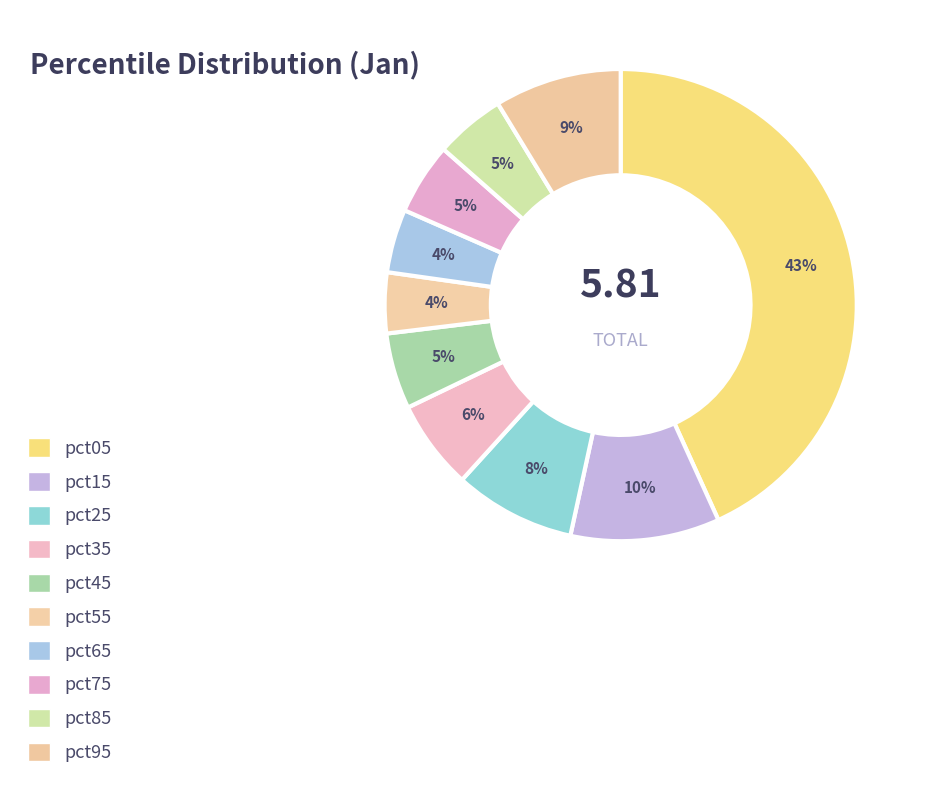

How many slices are in this pie chart?

10